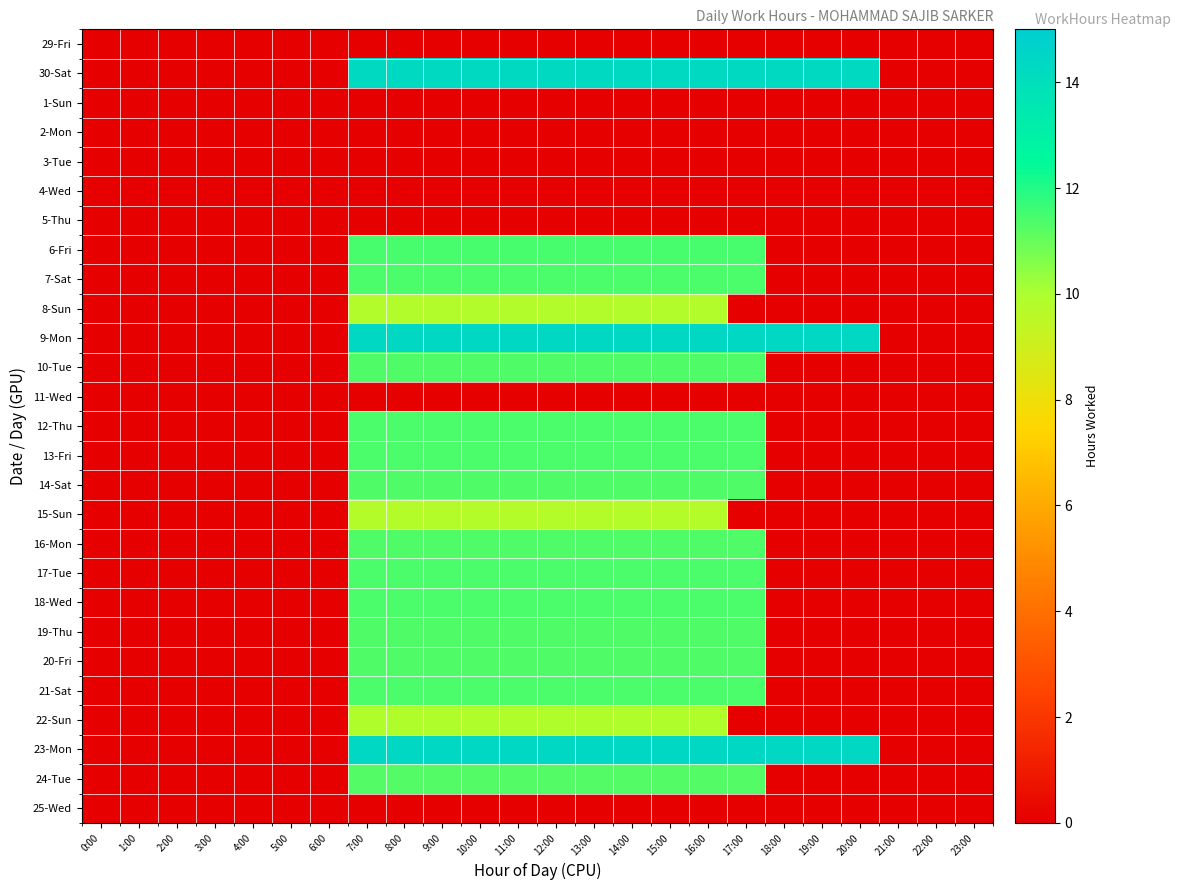

Reading left to right, what are all the values shown in this chart?

29-Fri: 0:00=0.0	1:00=0.0	2:00=0.0	3:00=0.0	4:00=0.0	5:00=0.0	6:00=0.0	7:00=0.0	8:00=0.0	9:00=0.0	10:00=0.0	11:00=0.0	12:00=0.0	13:00=0.0	14:00=0.0	15:00=0.0	16:00=0.0	17:00=0.0	18:00=0.0	19:00=0.0	20:00=0.0	21:00=0.0	22:00=0.0	23:00=0.0
30-Sat: 0:00=0.0	1:00=0.0	2:00=0.0	3:00=0.0	4:00=0.0	5:00=0.0	6:00=0.0	7:00=14.3	8:00=14.3	9:00=14.3	10:00=14.3	11:00=14.3	12:00=14.3	13:00=14.3	14:00=14.3	15:00=14.3	16:00=14.3	17:00=14.3	18:00=14.3	19:00=14.3	20:00=14.3	21:00=0.0	22:00=0.0	23:00=0.0
1-Sun: 0:00=0.0	1:00=0.0	2:00=0.0	3:00=0.0	4:00=0.0	5:00=0.0	6:00=0.0	7:00=0.0	8:00=0.0	9:00=0.0	10:00=0.0	11:00=0.0	12:00=0.0	13:00=0.0	14:00=0.0	15:00=0.0	16:00=0.0	17:00=0.0	18:00=0.0	19:00=0.0	20:00=0.0	21:00=0.0	22:00=0.0	23:00=0.0
2-Mon: 0:00=0.0	1:00=0.0	2:00=0.0	3:00=0.0	4:00=0.0	5:00=0.0	6:00=0.0	7:00=0.0	8:00=0.0	9:00=0.0	10:00=0.0	11:00=0.0	12:00=0.0	13:00=0.0	14:00=0.0	15:00=0.0	16:00=0.0	17:00=0.0	18:00=0.0	19:00=0.0	20:00=0.0	21:00=0.0	22:00=0.0	23:00=0.0
3-Tue: 0:00=0.0	1:00=0.0	2:00=0.0	3:00=0.0	4:00=0.0	5:00=0.0	6:00=0.0	7:00=0.0	8:00=0.0	9:00=0.0	10:00=0.0	11:00=0.0	12:00=0.0	13:00=0.0	14:00=0.0	15:00=0.0	16:00=0.0	17:00=0.0	18:00=0.0	19:00=0.0	20:00=0.0	21:00=0.0	22:00=0.0	23:00=0.0
4-Wed: 0:00=0.0	1:00=0.0	2:00=0.0	3:00=0.0	4:00=0.0	5:00=0.0	6:00=0.0	7:00=0.0	8:00=0.0	9:00=0.0	10:00=0.0	11:00=0.0	12:00=0.0	13:00=0.0	14:00=0.0	15:00=0.0	16:00=0.0	17:00=0.0	18:00=0.0	19:00=0.0	20:00=0.0	21:00=0.0	22:00=0.0	23:00=0.0
5-Thu: 0:00=0.0	1:00=0.0	2:00=0.0	3:00=0.0	4:00=0.0	5:00=0.0	6:00=0.0	7:00=0.0	8:00=0.0	9:00=0.0	10:00=0.0	11:00=0.0	12:00=0.0	13:00=0.0	14:00=0.0	15:00=0.0	16:00=0.0	17:00=0.0	18:00=0.0	19:00=0.0	20:00=0.0	21:00=0.0	22:00=0.0	23:00=0.0
6-Fri: 0:00=0.0	1:00=0.0	2:00=0.0	3:00=0.0	4:00=0.0	5:00=0.0	6:00=0.0	7:00=11.5	8:00=11.5	9:00=11.5	10:00=11.5	11:00=11.5	12:00=11.5	13:00=11.5	14:00=11.5	15:00=11.5	16:00=11.5	17:00=11.5	18:00=0.0	19:00=0.0	20:00=0.0	21:00=0.0	22:00=0.0	23:00=0.0
7-Sat: 0:00=0.0	1:00=0.0	2:00=0.0	3:00=0.0	4:00=0.0	5:00=0.0	6:00=0.0	7:00=11.4	8:00=11.4	9:00=11.4	10:00=11.4	11:00=11.4	12:00=11.4	13:00=11.4	14:00=11.4	15:00=11.4	16:00=11.4	17:00=11.4	18:00=0.0	19:00=0.0	20:00=0.0	21:00=0.0	22:00=0.0	23:00=0.0
8-Sun: 0:00=0.0	1:00=0.0	2:00=0.0	3:00=0.0	4:00=0.0	5:00=0.0	6:00=0.0	7:00=9.8	8:00=9.8	9:00=9.8	10:00=9.8	11:00=9.8	12:00=9.8	13:00=9.8	14:00=9.8	15:00=9.8	16:00=9.8	17:00=0.0	18:00=0.0	19:00=0.0	20:00=0.0	21:00=0.0	22:00=0.0	23:00=0.0
9-Mon: 0:00=0.0	1:00=0.0	2:00=0.0	3:00=0.0	4:00=0.0	5:00=0.0	6:00=0.0	7:00=14.4	8:00=14.4	9:00=14.4	10:00=14.4	11:00=14.4	12:00=14.4	13:00=14.4	14:00=14.4	15:00=14.4	16:00=14.4	17:00=14.4	18:00=14.4	19:00=14.4	20:00=14.4	21:00=0.0	22:00=0.0	23:00=0.0
10-Tue: 0:00=0.0	1:00=0.0	2:00=0.0	3:00=0.0	4:00=0.0	5:00=0.0	6:00=0.0	7:00=11.4	8:00=11.4	9:00=11.4	10:00=11.4	11:00=11.4	12:00=11.4	13:00=11.4	14:00=11.4	15:00=11.4	16:00=11.4	17:00=11.4	18:00=0.0	19:00=0.0	20:00=0.0	21:00=0.0	22:00=0.0	23:00=0.0
11-Wed: 0:00=0.0	1:00=0.0	2:00=0.0	3:00=0.0	4:00=0.0	5:00=0.0	6:00=0.0	7:00=0.0	8:00=0.0	9:00=0.0	10:00=0.0	11:00=0.0	12:00=0.0	13:00=0.0	14:00=0.0	15:00=0.0	16:00=0.0	17:00=0.0	18:00=0.0	19:00=0.0	20:00=0.0	21:00=0.0	22:00=0.0	23:00=0.0
12-Thu: 0:00=0.0	1:00=0.0	2:00=0.0	3:00=0.0	4:00=0.0	5:00=0.0	6:00=0.0	7:00=11.4	8:00=11.4	9:00=11.4	10:00=11.4	11:00=11.4	12:00=11.4	13:00=11.4	14:00=11.4	15:00=11.4	16:00=11.4	17:00=11.4	18:00=0.0	19:00=0.0	20:00=0.0	21:00=0.0	22:00=0.0	23:00=0.0
13-Fri: 0:00=0.0	1:00=0.0	2:00=0.0	3:00=0.0	4:00=0.0	5:00=0.0	6:00=0.0	7:00=11.4	8:00=11.4	9:00=11.4	10:00=11.4	11:00=11.4	12:00=11.4	13:00=11.4	14:00=11.4	15:00=11.4	16:00=11.4	17:00=11.4	18:00=0.0	19:00=0.0	20:00=0.0	21:00=0.0	22:00=0.0	23:00=0.0
14-Sat: 0:00=0.0	1:00=0.0	2:00=0.0	3:00=0.0	4:00=0.0	5:00=0.0	6:00=0.0	7:00=11.4	8:00=11.4	9:00=11.4	10:00=11.4	11:00=11.4	12:00=11.4	13:00=11.4	14:00=11.4	15:00=11.4	16:00=11.4	17:00=11.4	18:00=0.0	19:00=0.0	20:00=0.0	21:00=0.0	22:00=0.0	23:00=0.0
15-Sun: 0:00=0.0	1:00=0.0	2:00=0.0	3:00=0.0	4:00=0.0	5:00=0.0	6:00=0.0	7:00=9.8	8:00=9.8	9:00=9.8	10:00=9.8	11:00=9.8	12:00=9.8	13:00=9.8	14:00=9.8	15:00=9.8	16:00=9.8	17:00=0.0	18:00=0.0	19:00=0.0	20:00=0.0	21:00=0.0	22:00=0.0	23:00=0.0
16-Mon: 0:00=0.0	1:00=0.0	2:00=0.0	3:00=0.0	4:00=0.0	5:00=0.0	6:00=0.0	7:00=11.3	8:00=11.3	9:00=11.3	10:00=11.3	11:00=11.3	12:00=11.3	13:00=11.3	14:00=11.3	15:00=11.3	16:00=11.3	17:00=11.3	18:00=0.0	19:00=0.0	20:00=0.0	21:00=0.0	22:00=0.0	23:00=0.0
17-Tue: 0:00=0.0	1:00=0.0	2:00=0.0	3:00=0.0	4:00=0.0	5:00=0.0	6:00=0.0	7:00=11.4	8:00=11.4	9:00=11.4	10:00=11.4	11:00=11.4	12:00=11.4	13:00=11.4	14:00=11.4	15:00=11.4	16:00=11.4	17:00=11.4	18:00=0.0	19:00=0.0	20:00=0.0	21:00=0.0	22:00=0.0	23:00=0.0
18-Wed: 0:00=0.0	1:00=0.0	2:00=0.0	3:00=0.0	4:00=0.0	5:00=0.0	6:00=0.0	7:00=11.4	8:00=11.4	9:00=11.4	10:00=11.4	11:00=11.4	12:00=11.4	13:00=11.4	14:00=11.4	15:00=11.4	16:00=11.4	17:00=11.4	18:00=0.0	19:00=0.0	20:00=0.0	21:00=0.0	22:00=0.0	23:00=0.0
19-Thu: 0:00=0.0	1:00=0.0	2:00=0.0	3:00=0.0	4:00=0.0	5:00=0.0	6:00=0.0	7:00=11.3	8:00=11.3	9:00=11.3	10:00=11.3	11:00=11.3	12:00=11.3	13:00=11.3	14:00=11.3	15:00=11.3	16:00=11.3	17:00=11.3	18:00=0.0	19:00=0.0	20:00=0.0	21:00=0.0	22:00=0.0	23:00=0.0
20-Fri: 0:00=0.0	1:00=0.0	2:00=0.0	3:00=0.0	4:00=0.0	5:00=0.0	6:00=0.0	7:00=11.3	8:00=11.3	9:00=11.3	10:00=11.3	11:00=11.3	12:00=11.3	13:00=11.3	14:00=11.3	15:00=11.3	16:00=11.3	17:00=11.3	18:00=0.0	19:00=0.0	20:00=0.0	21:00=0.0	22:00=0.0	23:00=0.0
21-Sat: 0:00=0.0	1:00=0.0	2:00=0.0	3:00=0.0	4:00=0.0	5:00=0.0	6:00=0.0	7:00=11.4	8:00=11.4	9:00=11.4	10:00=11.4	11:00=11.4	12:00=11.4	13:00=11.4	14:00=11.4	15:00=11.4	16:00=11.4	17:00=11.4	18:00=0.0	19:00=0.0	20:00=0.0	21:00=0.0	22:00=0.0	23:00=0.0
22-Sun: 0:00=0.0	1:00=0.0	2:00=0.0	3:00=0.0	4:00=0.0	5:00=0.0	6:00=0.0	7:00=9.9	8:00=9.9	9:00=9.9	10:00=9.9	11:00=9.9	12:00=9.9	13:00=9.9	14:00=9.9	15:00=9.9	16:00=9.9	17:00=0.0	18:00=0.0	19:00=0.0	20:00=0.0	21:00=0.0	22:00=0.0	23:00=0.0
23-Mon: 0:00=0.0	1:00=0.0	2:00=0.0	3:00=0.0	4:00=0.0	5:00=0.0	6:00=0.0	7:00=14.4	8:00=14.4	9:00=14.4	10:00=14.4	11:00=14.4	12:00=14.4	13:00=14.4	14:00=14.4	15:00=14.4	16:00=14.4	17:00=14.4	18:00=14.4	19:00=14.4	20:00=14.4	21:00=0.0	22:00=0.0	23:00=0.0
24-Tue: 0:00=0.0	1:00=0.0	2:00=0.0	3:00=0.0	4:00=0.0	5:00=0.0	6:00=0.0	7:00=11.2	8:00=11.2	9:00=11.2	10:00=11.2	11:00=11.2	12:00=11.2	13:00=11.2	14:00=11.2	15:00=11.2	16:00=11.2	17:00=11.2	18:00=0.0	19:00=0.0	20:00=0.0	21:00=0.0	22:00=0.0	23:00=0.0
25-Wed: 0:00=0.0	1:00=0.0	2:00=0.0	3:00=0.0	4:00=0.0	5:00=0.0	6:00=0.0	7:00=0.0	8:00=0.0	9:00=0.0	10:00=0.0	11:00=0.0	12:00=0.0	13:00=0.0	14:00=0.0	15:00=0.0	16:00=0.0	17:00=0.0	18:00=0.0	19:00=0.0	20:00=0.0	21:00=0.0	22:00=0.0	23:00=0.0